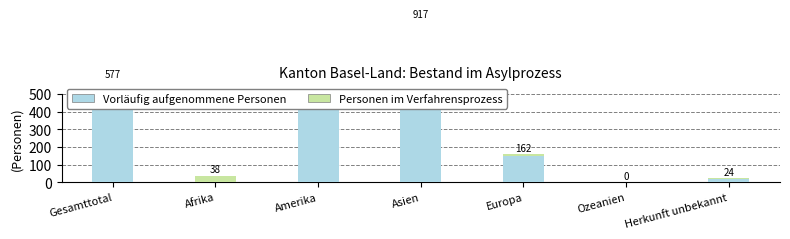

What are all the series names shown in the legend?

Vorläufig aufgenommene Personen, Personen im Verfahrensprozess